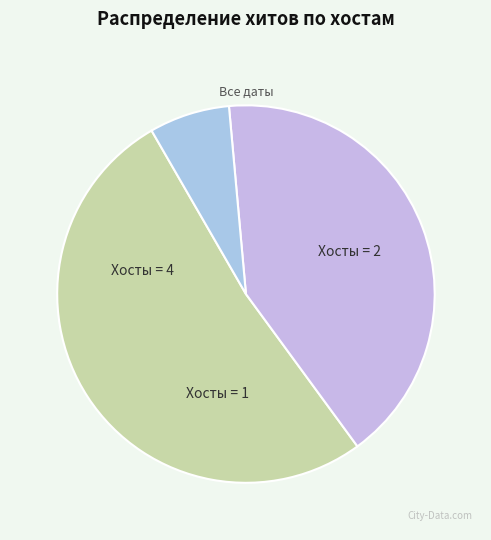

Does any single category account for the majority?

No